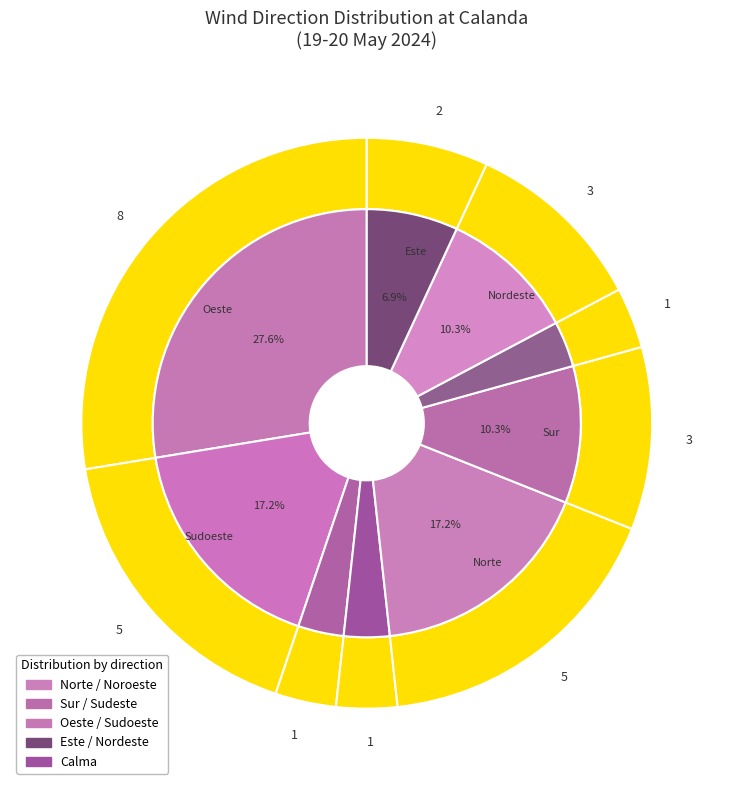

To the nearest percent, what percentage of the pie is Calma?

3%